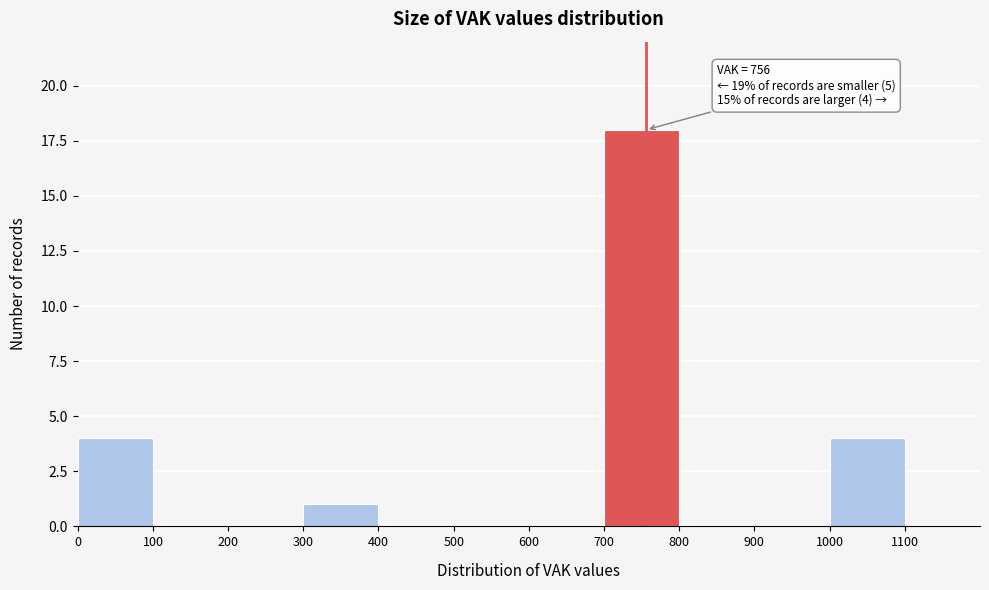

Over which range of the x-axis is the bar tallest?

700 to 800